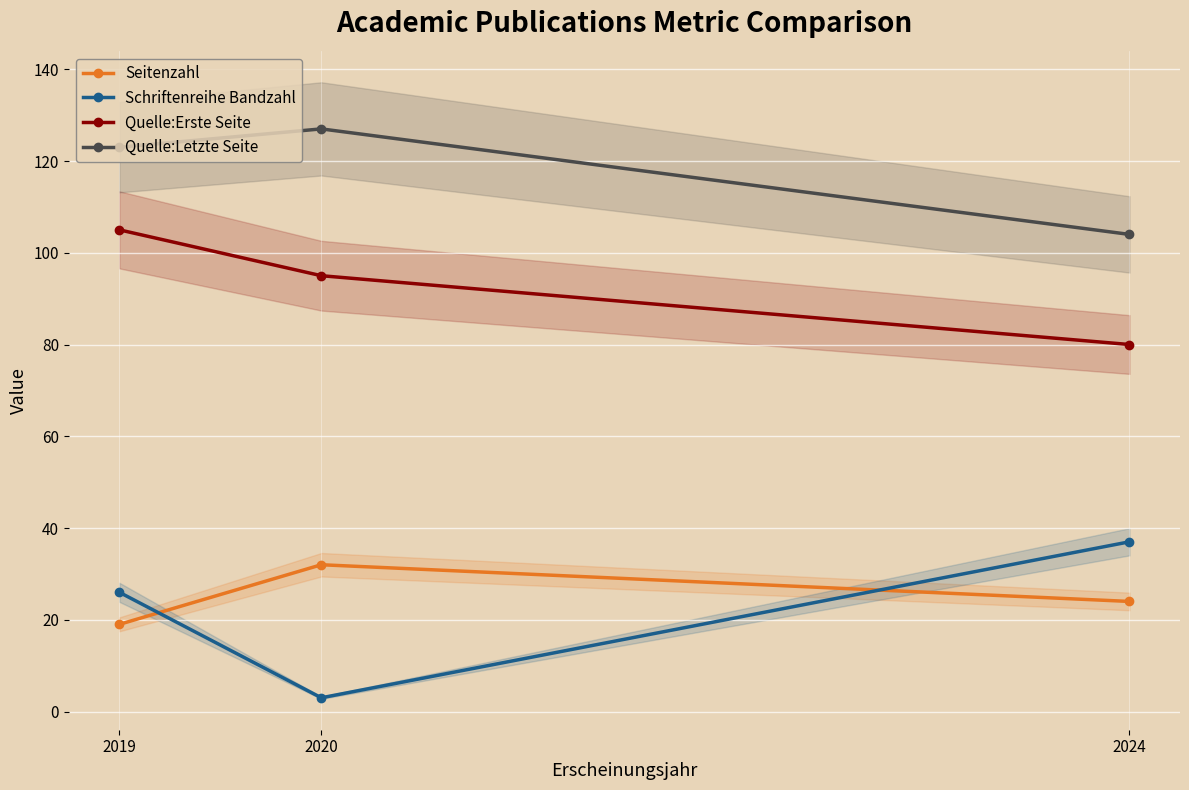

Rank the series at 2020 from lowest to highest value.

Schriftenreihe Bandzahl, Seitenzahl, Quelle:Erste Seite, Quelle:Letzte Seite